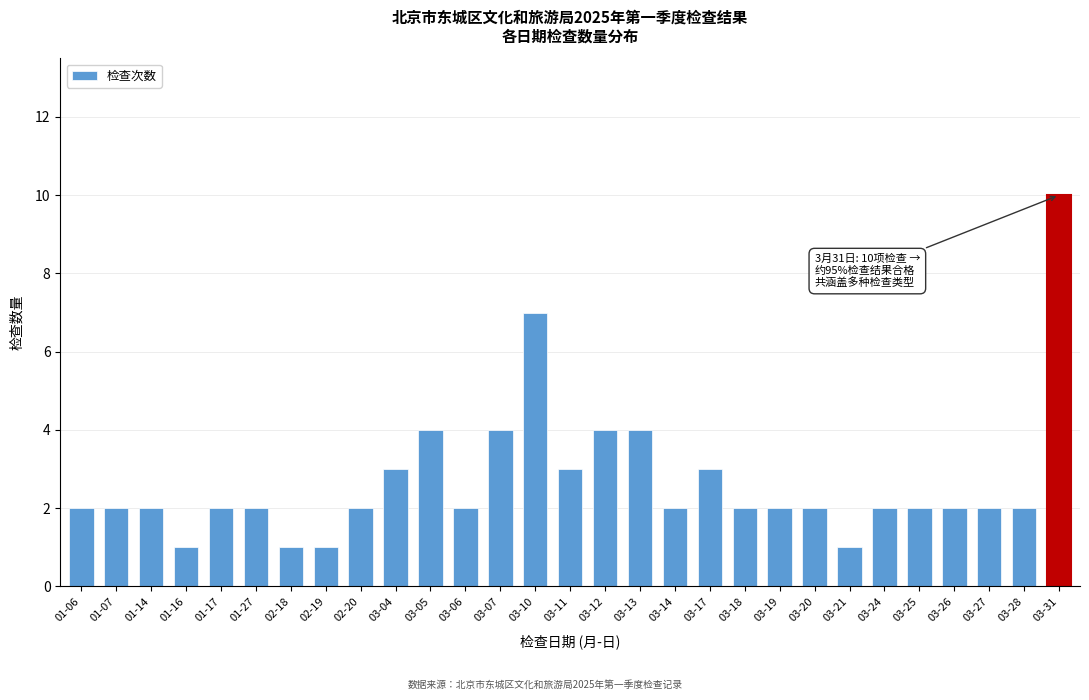

Reading left to right, what are all the values shown in this chart?

01-06=2	01-07=2	01-14=2	01-16=1	01-17=2	01-27=2	02-18=1	02-19=1	02-20=2	03-04=3	03-05=4	03-06=2	03-07=4	03-10=7	03-11=3	03-12=4	03-13=4	03-14=2	03-17=3	03-18=2	03-19=2	03-20=2	03-21=1	03-24=2	03-25=2	03-26=2	03-27=2	03-28=2	03-31=10